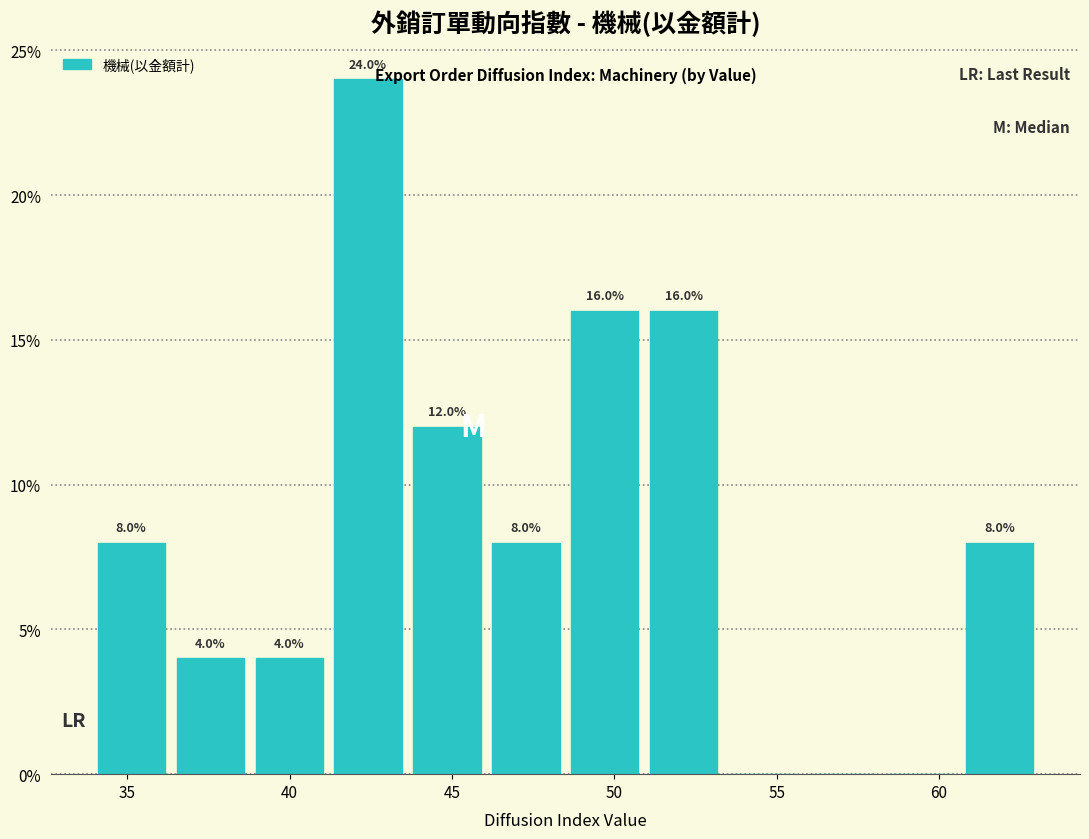

Over which range of the x-axis is the bar tallest?

41.0 to 43.5